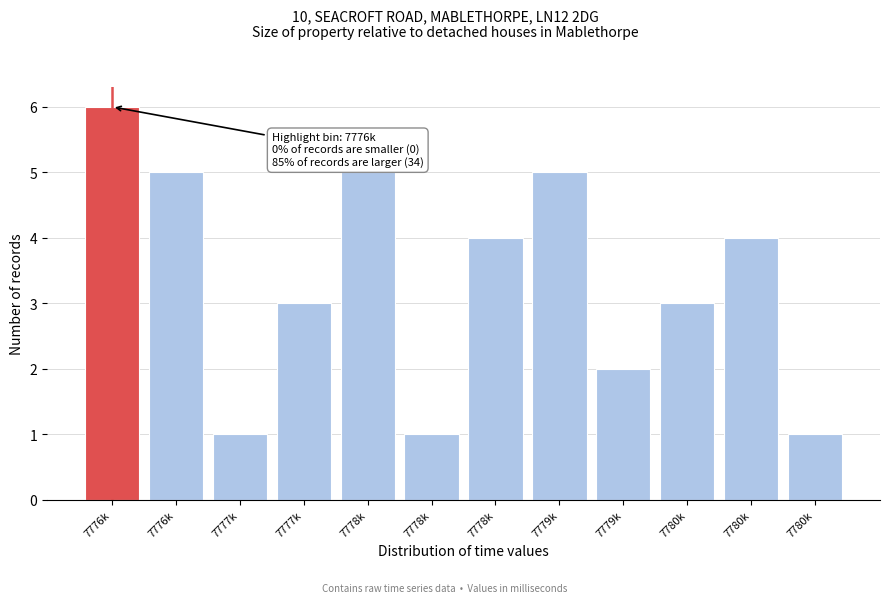

How many bars are there in total?

12